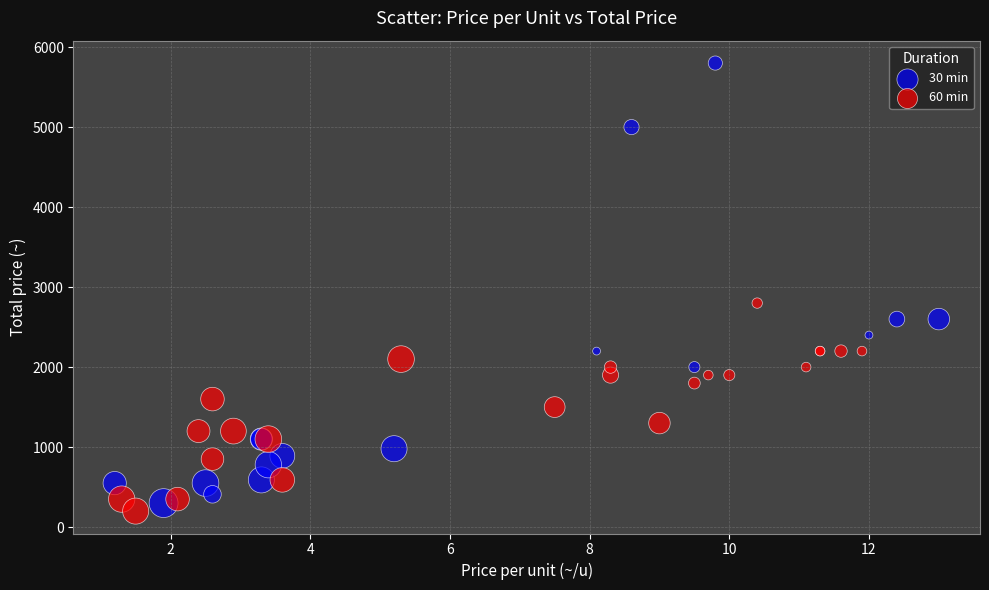

Which series contains the highest Y value?

30 min